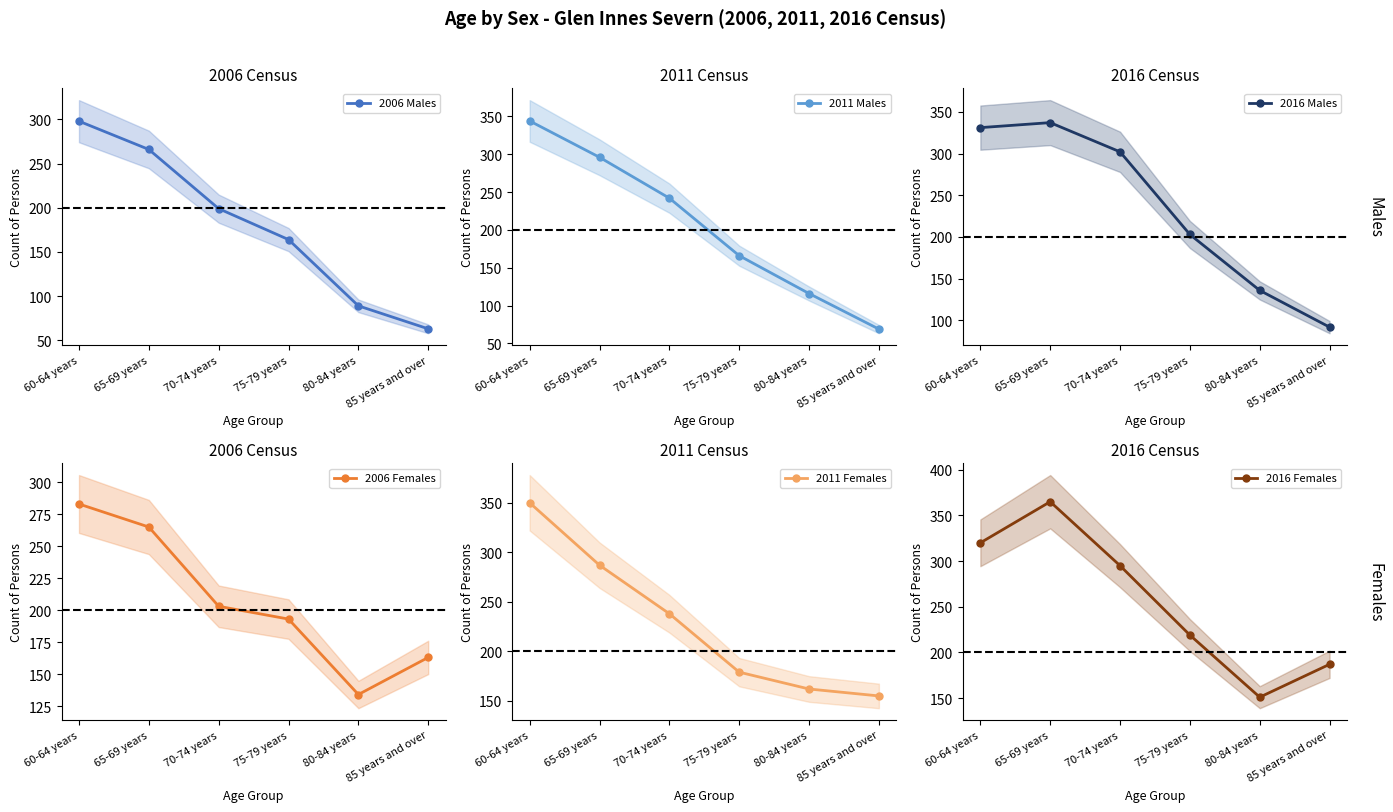

Which series has the widest spread of values?

2011 Males